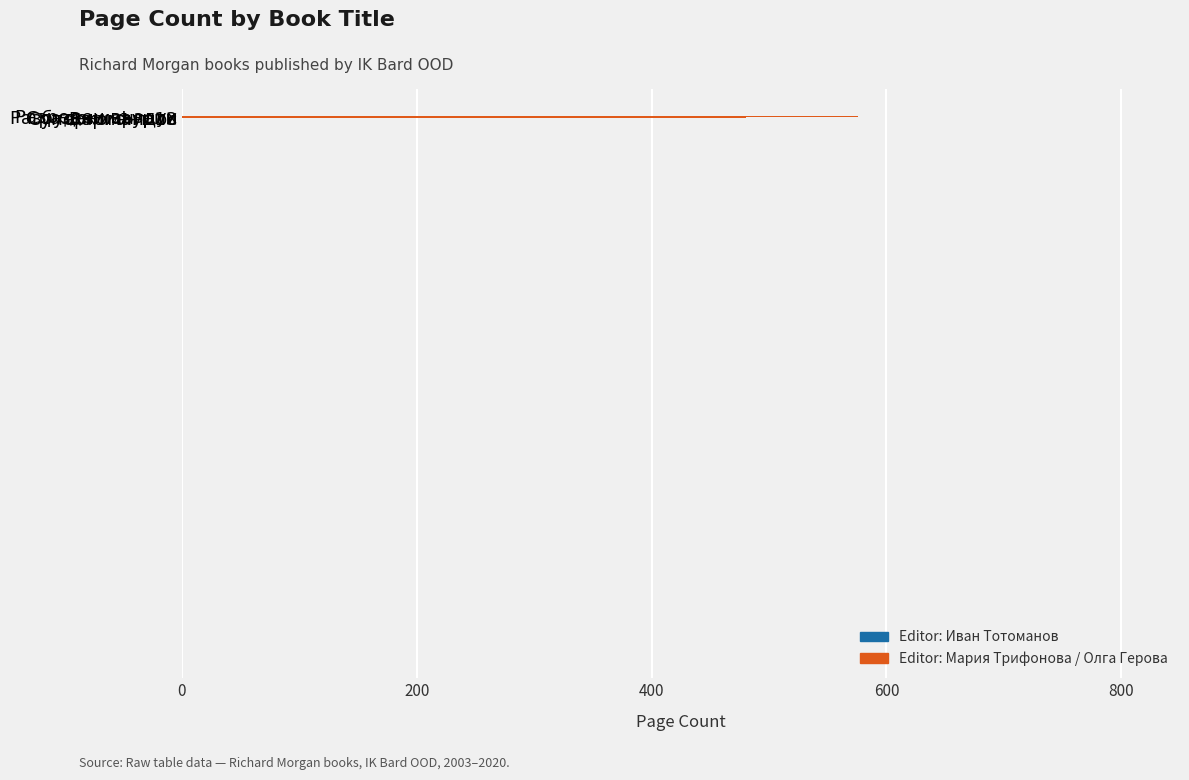

What is the average value?

566